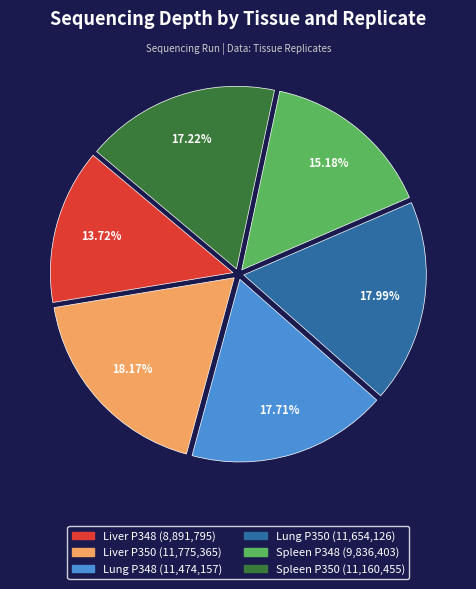

Is Lung P348 the majority of the pie?

No